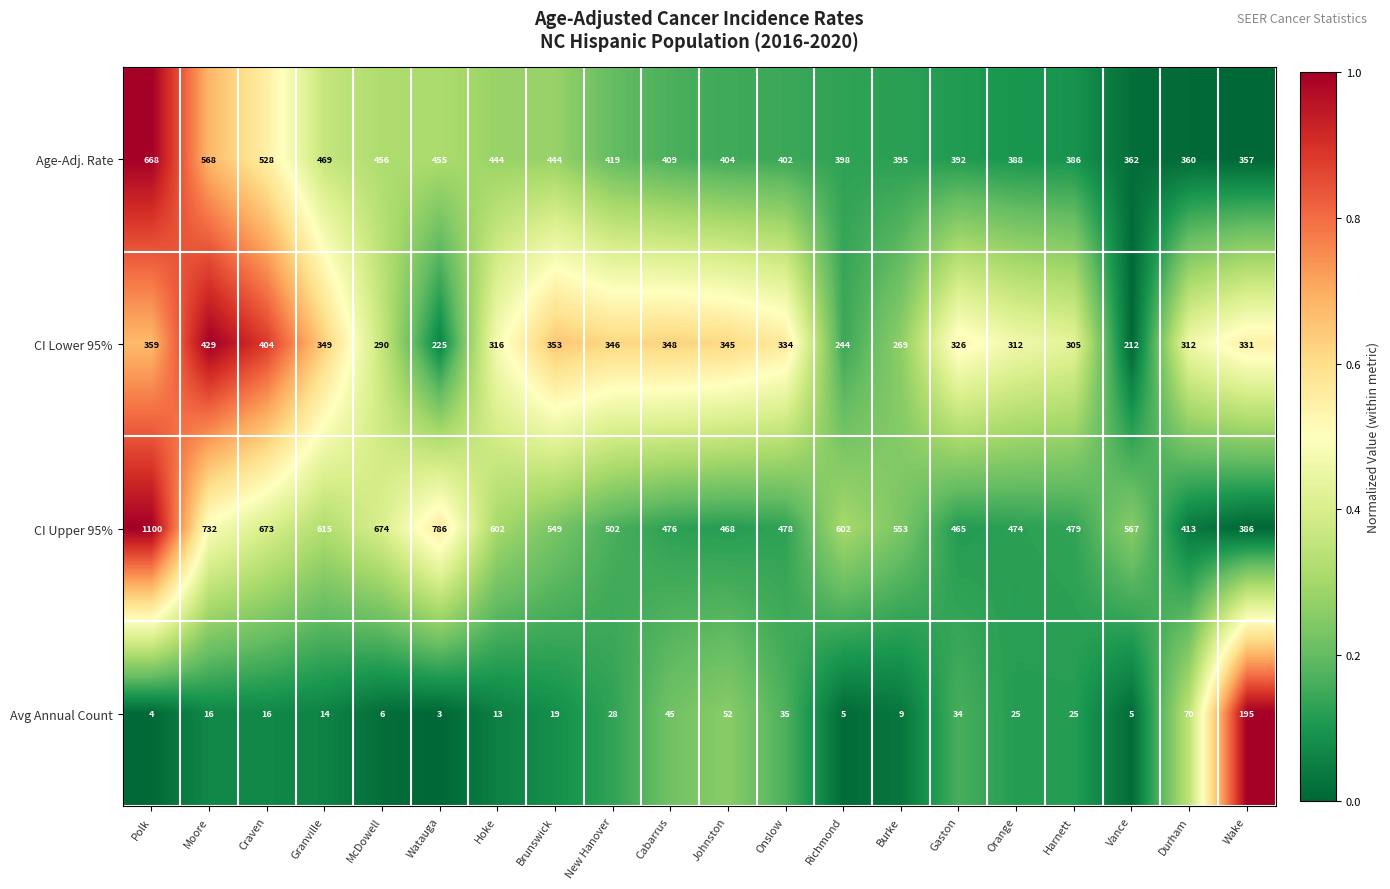

At Watauga, list the series in order from smallest to largest.

Avg Annual Count, CI Lower 95%, Age-Adj. Rate, CI Upper 95%